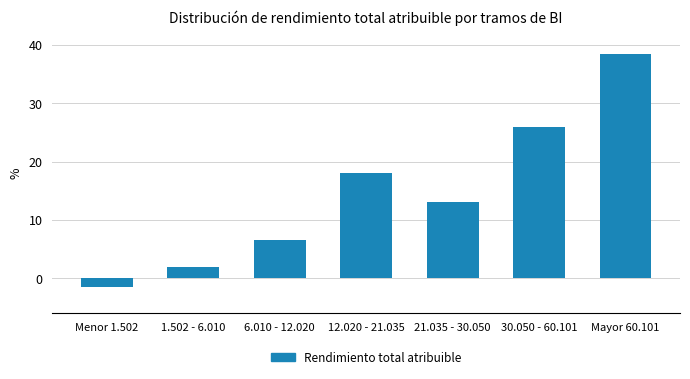

Reading left to right, what are all the values shown in this chart?

-1.5	2.0	6.5	18.0	13.0	26.0	38.5